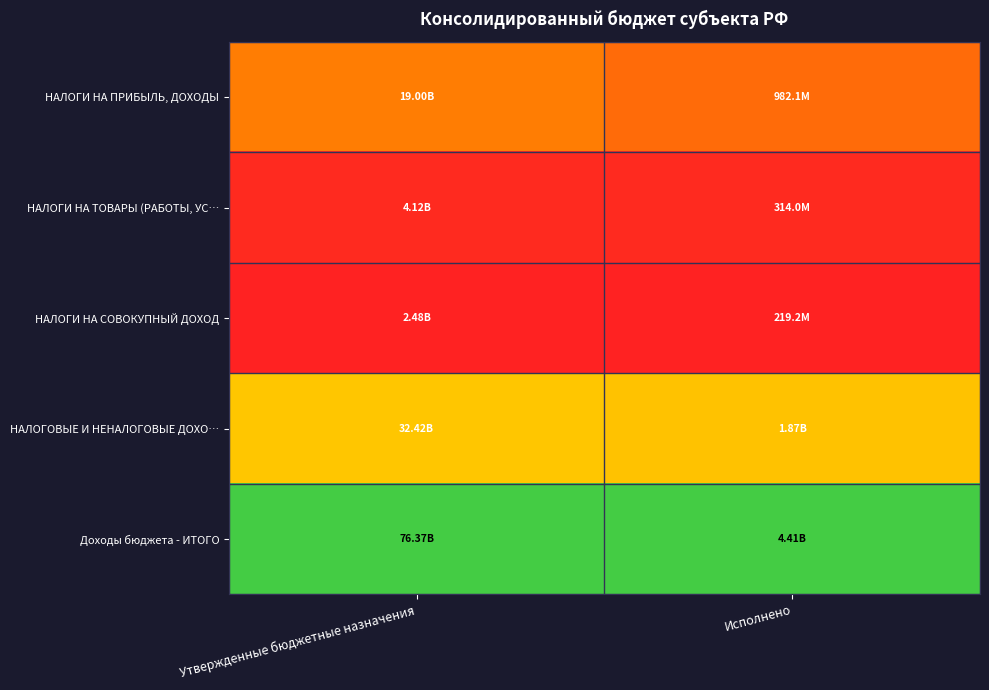

What is the difference between the highest and lowest values at Исполнено?

1.0